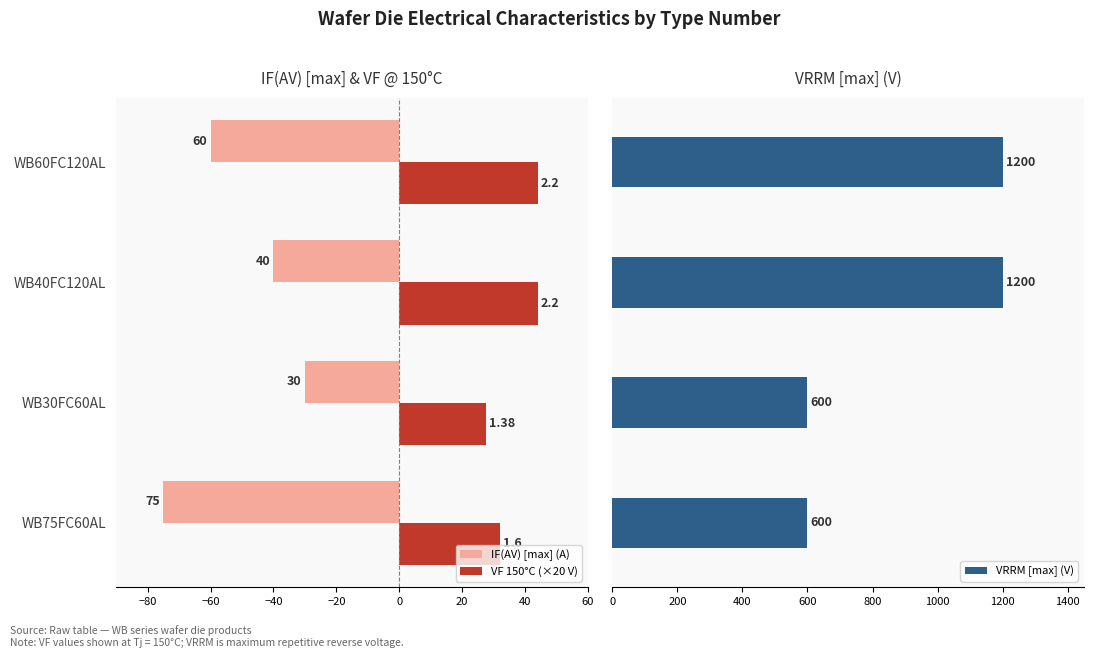

Does the chart contain stacked bars?

No